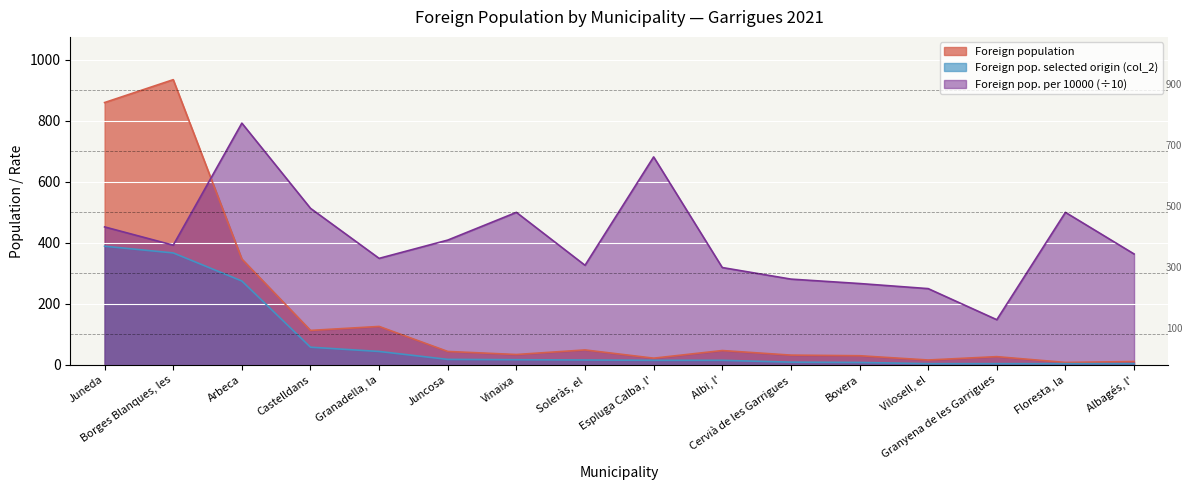

What position from the left is Juncosa?

6